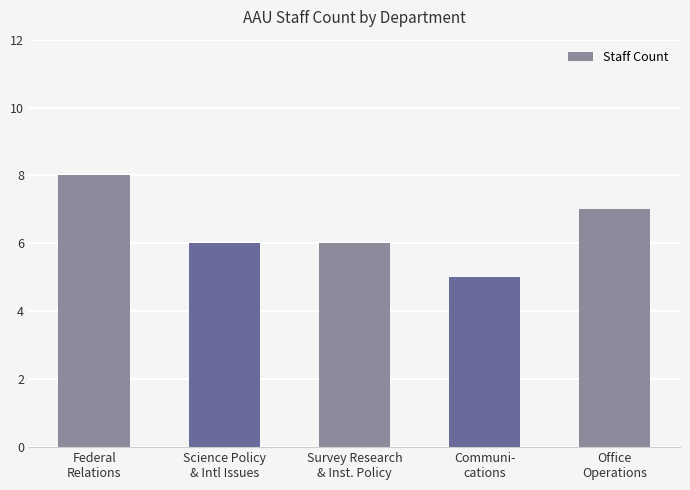

What is the smallest value displayed?

5